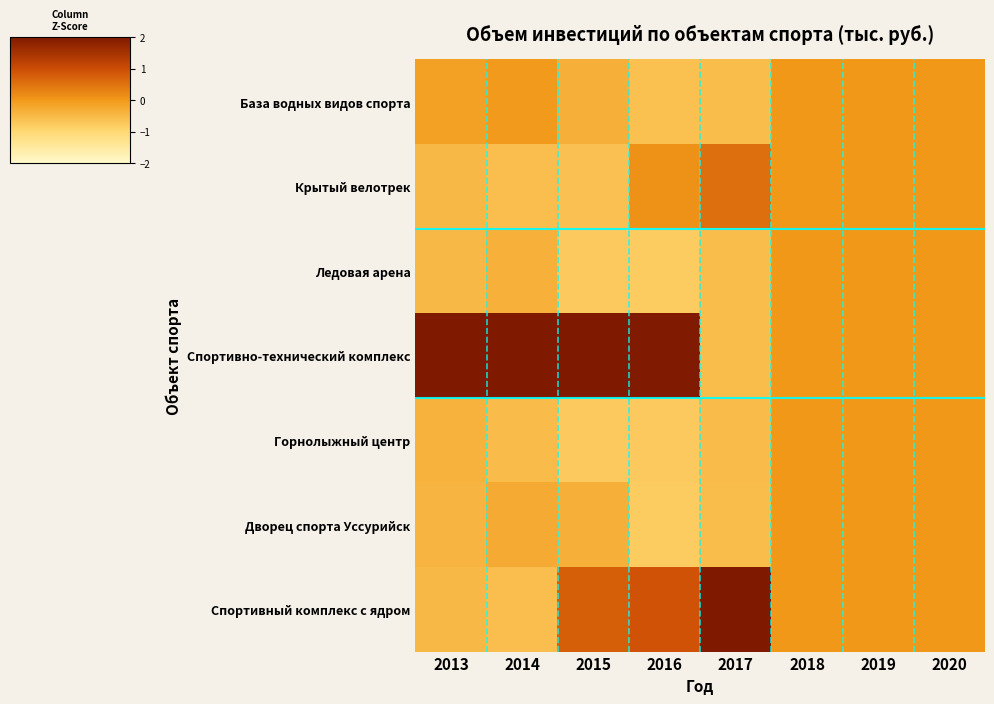

Which series has the largest total across all categories?

Спортивно-технический комплекс